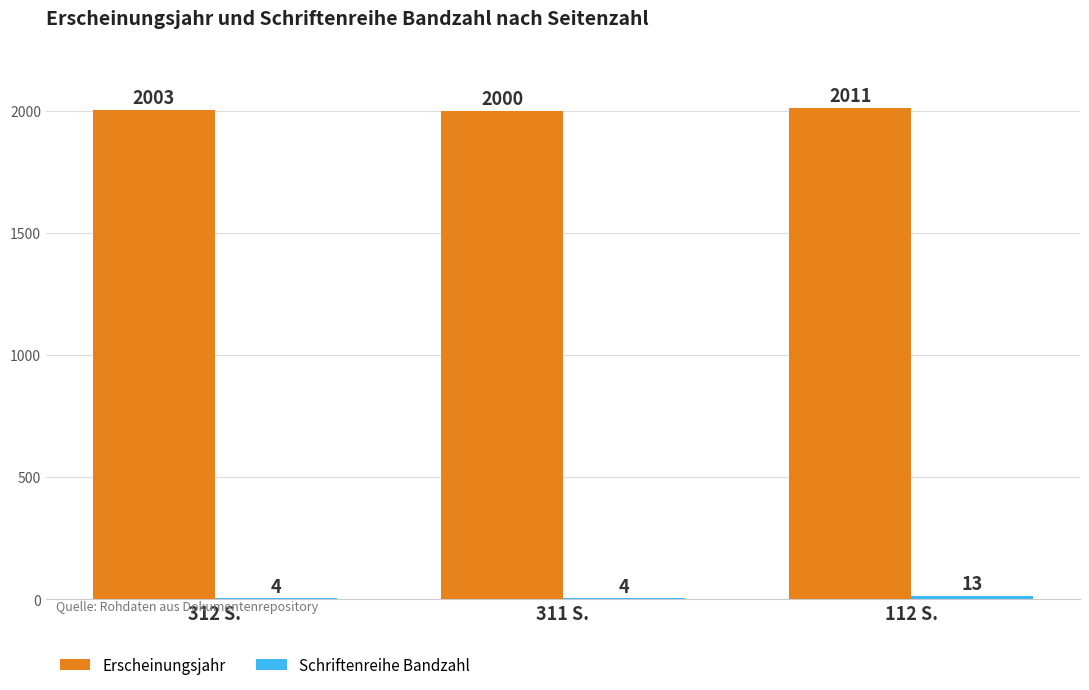

What is the maximum value for Erscheinungsjahr?

2011